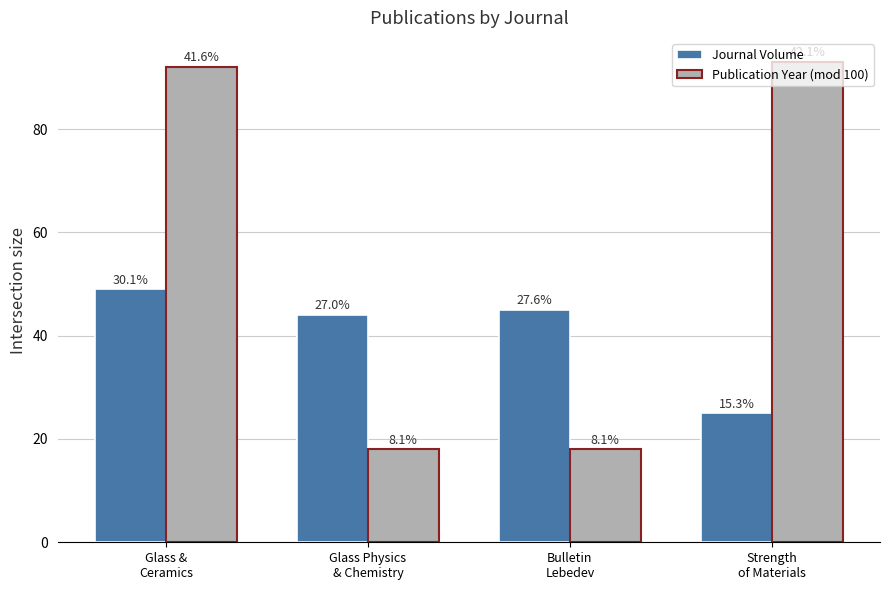

How many bars are there in total?

8